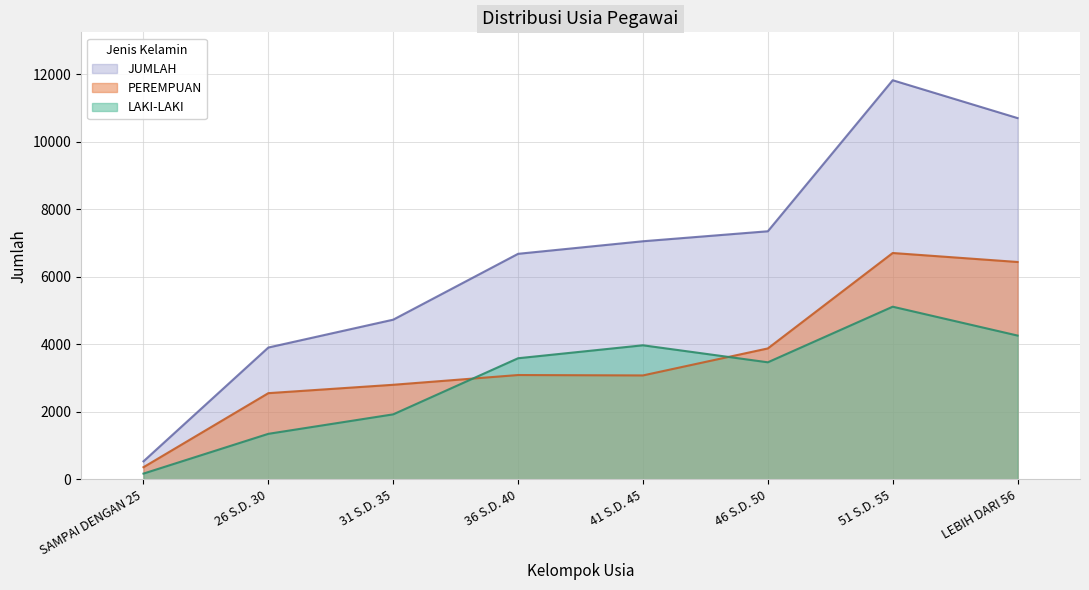

True or false: LAKI-LAKI has a value of 3975 at 41 S.D. 45.

True